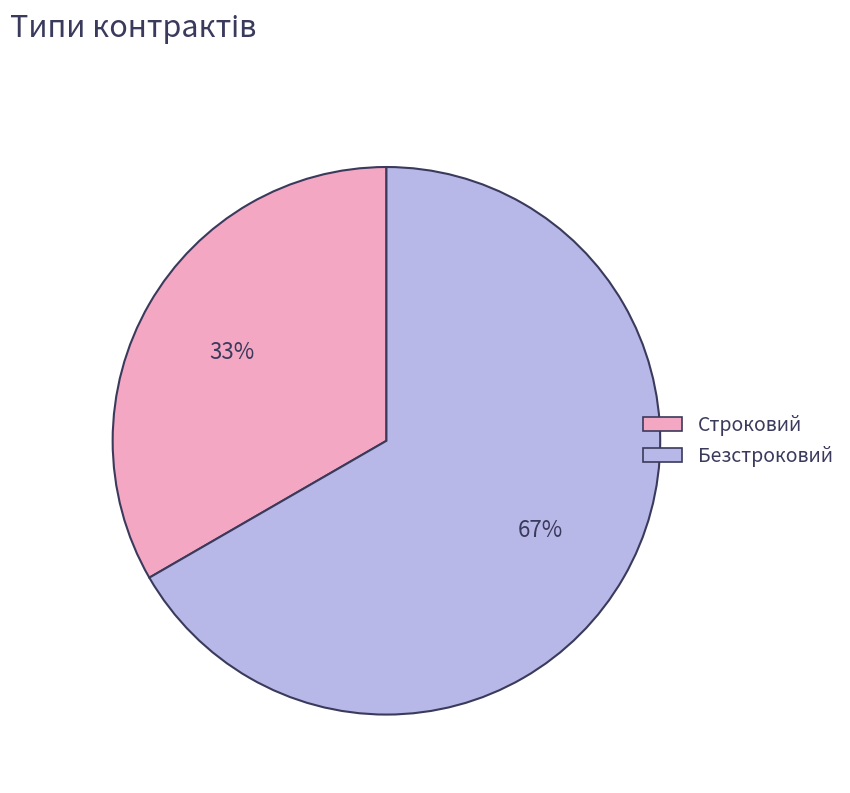

How many segments does this pie chart have?

2